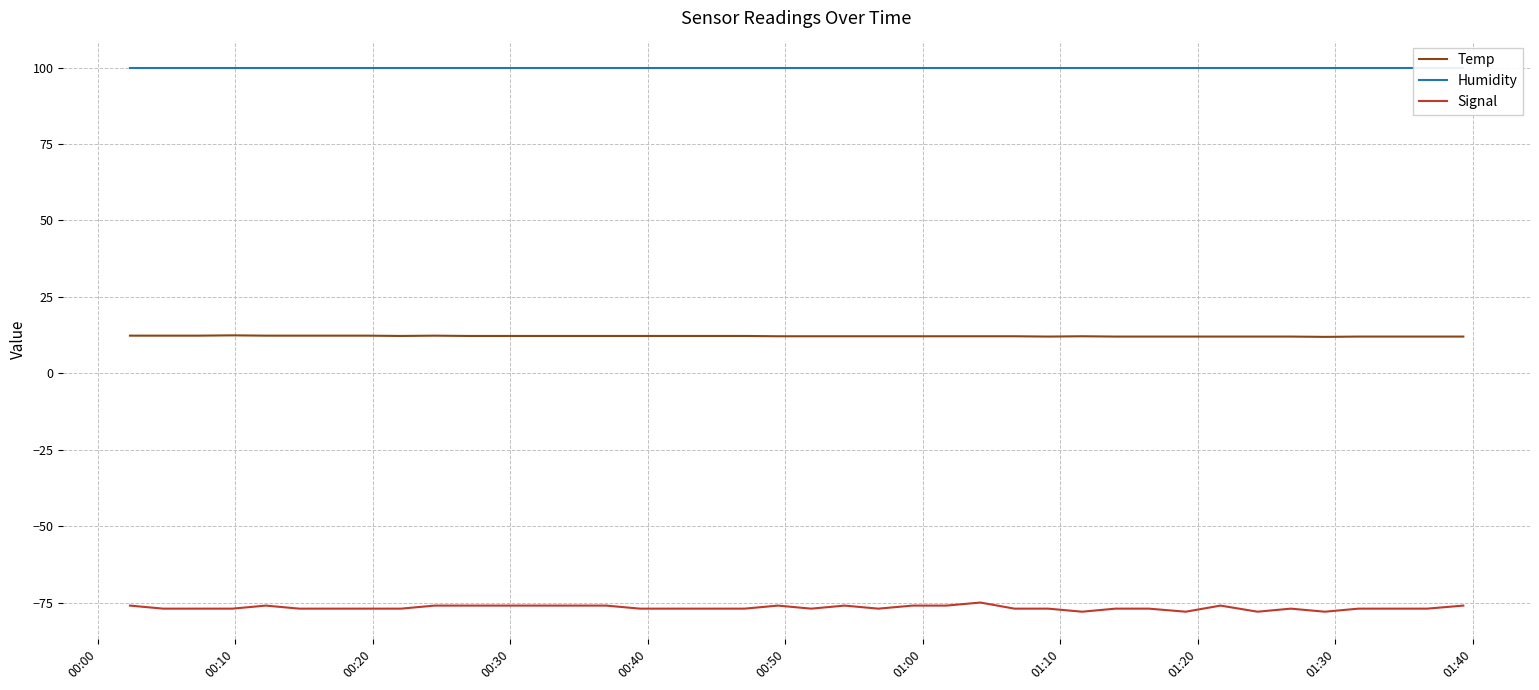

List the series in order of their overall mean, lowest first.

Signal, Temp, Humidity